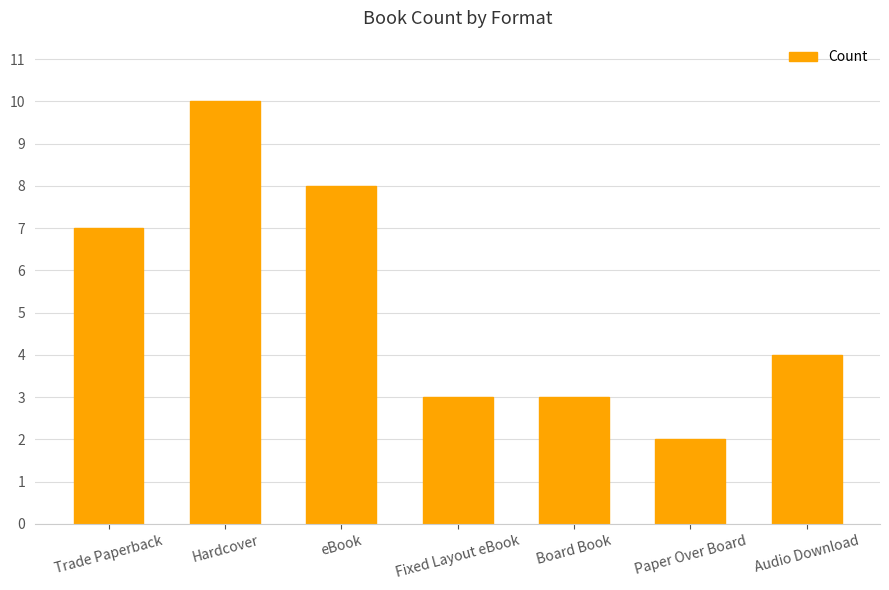

The chart shows a value of 10 at Hardcover. True or false?

True